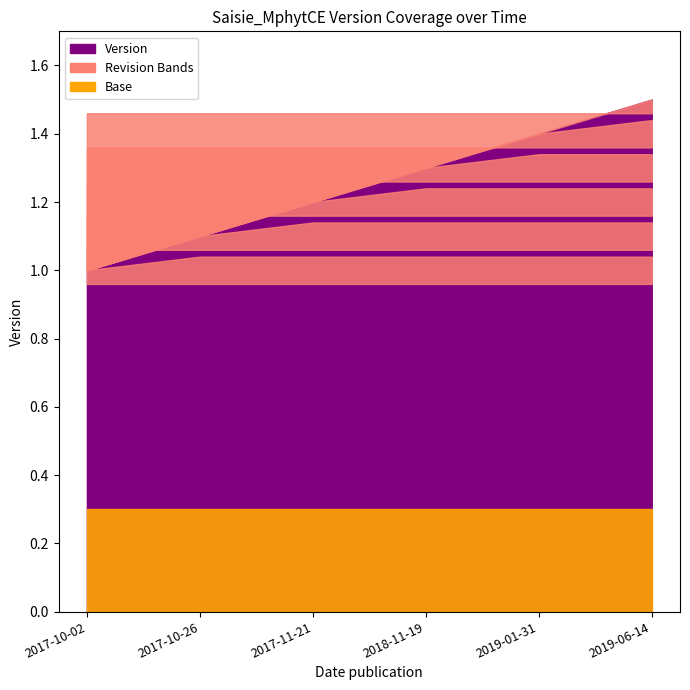

What is the average value?

1.2